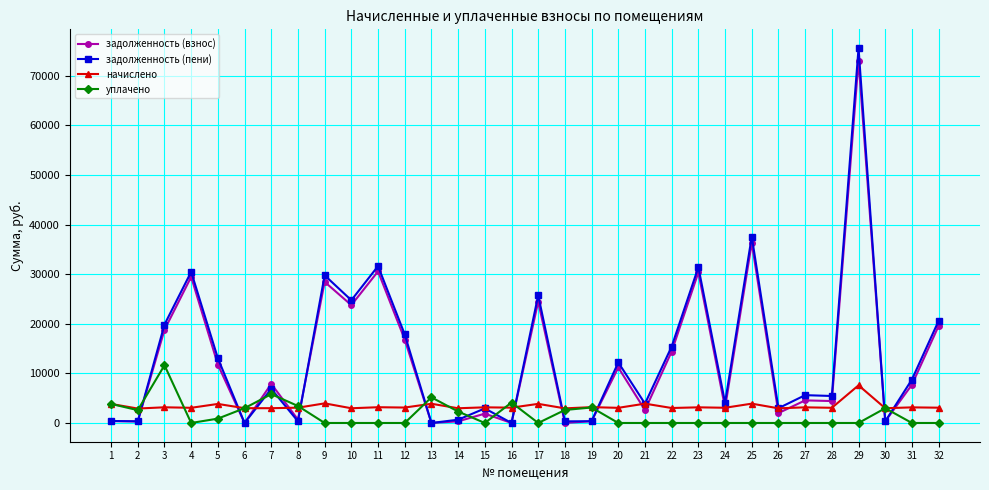

What is the highest value of the задолженность (пени) series?

75559.2